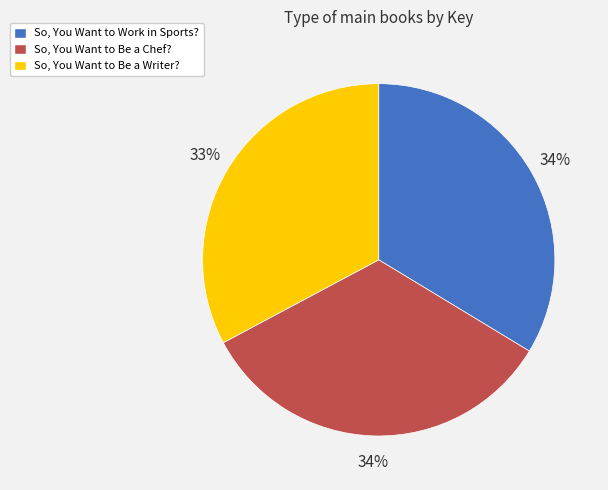

The So, You Want to Work in Sports? slice represents 34% of the pie. True or false?

True